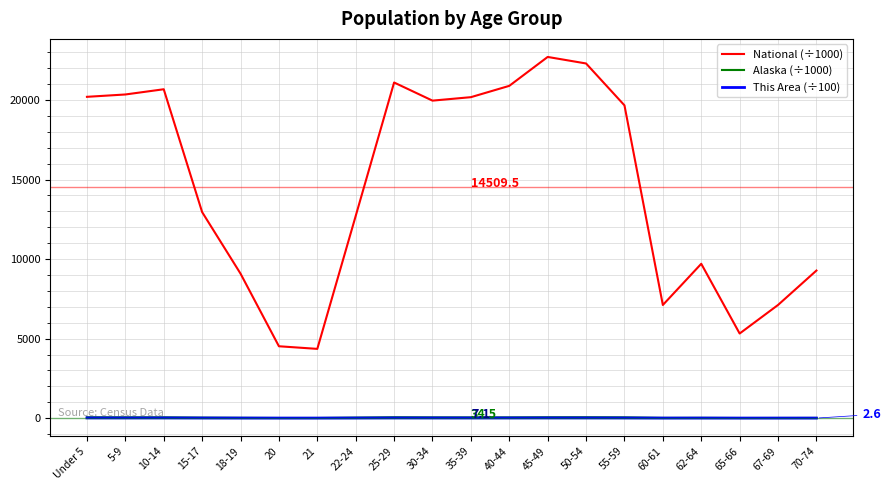

What is the spread (max minus min) of values at 40-44?

20881.1